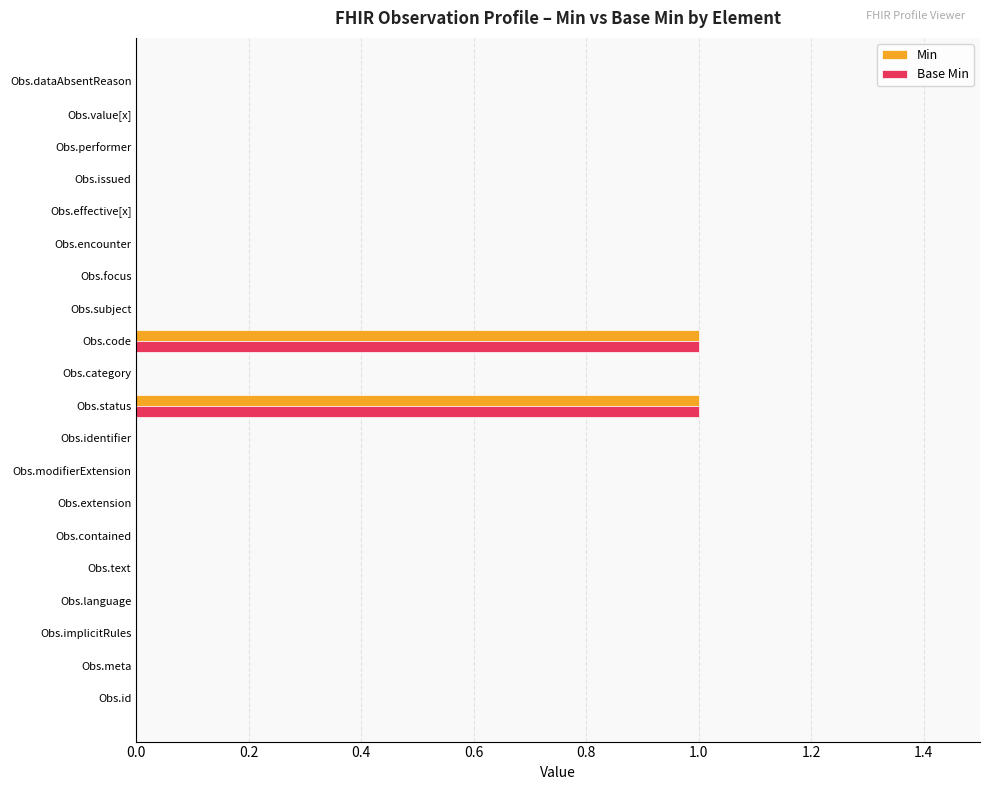

Is it true that Base Min equals -1 at Obs.category?

False